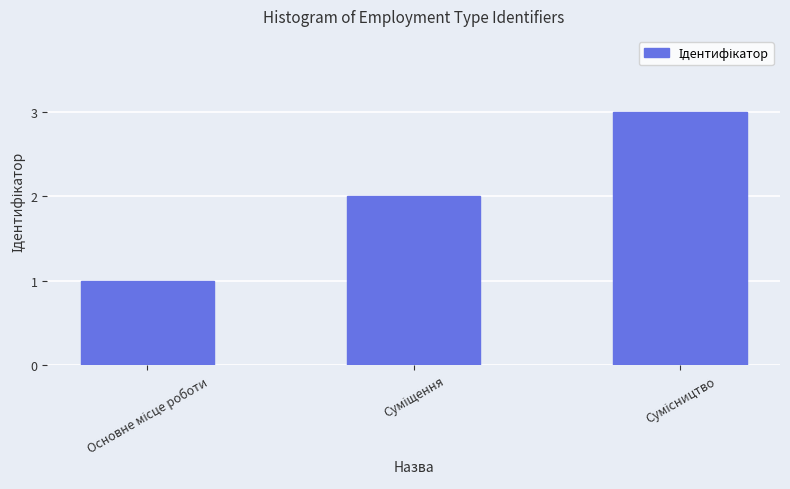

How many series are shown in this chart?

1